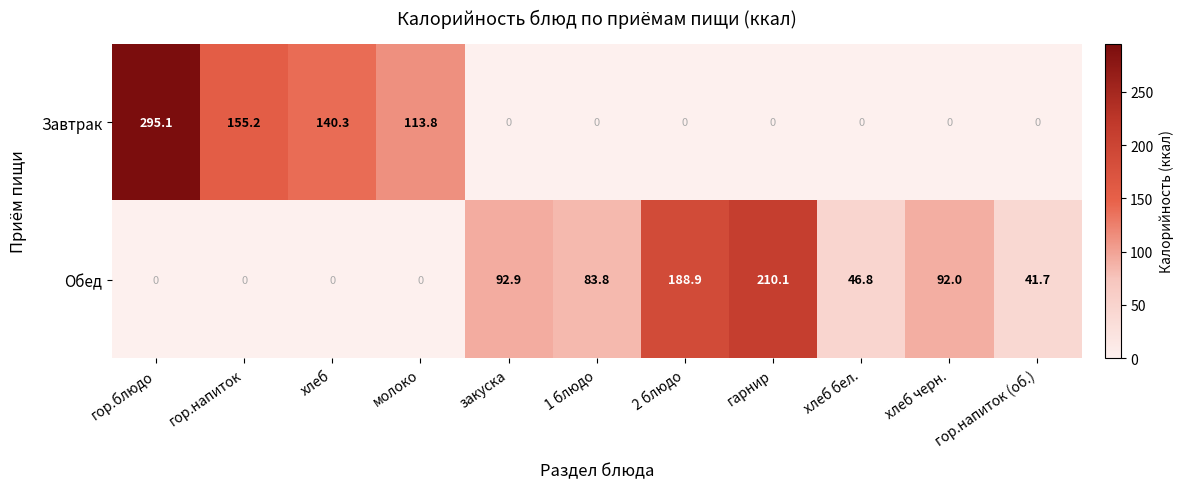

Is the value of Завтрак at хлеб бел. greater than the value of Обед at гор.напиток (об.)?

No